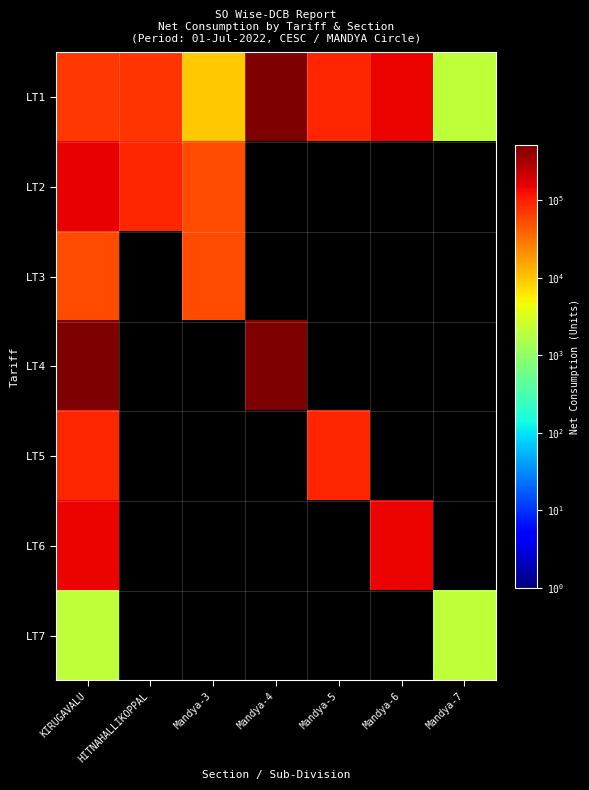

Rank the series by their maximum value, from highest to lowest.

LT1, LT4, LT2, LT6, LT5, LT3, LT7